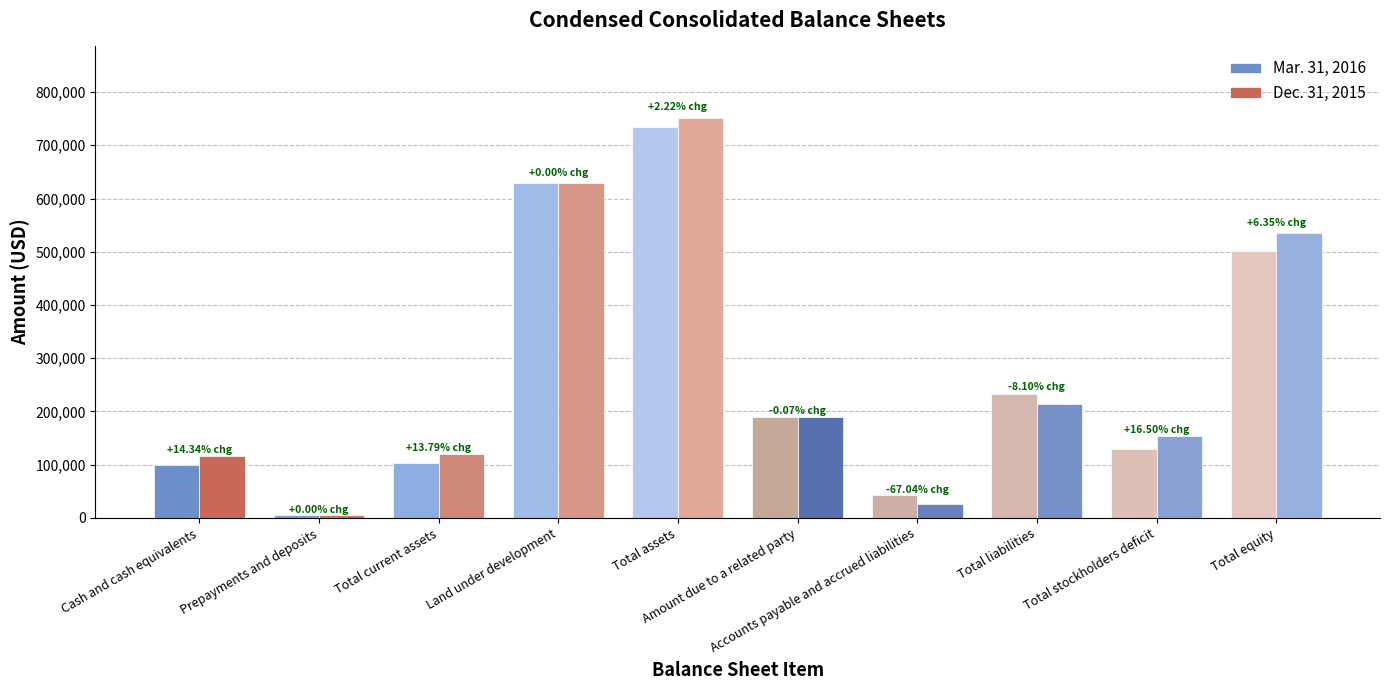

Read the Mar. 31, 2016 value at Prepayments and deposits, to the nearest 50.

4650